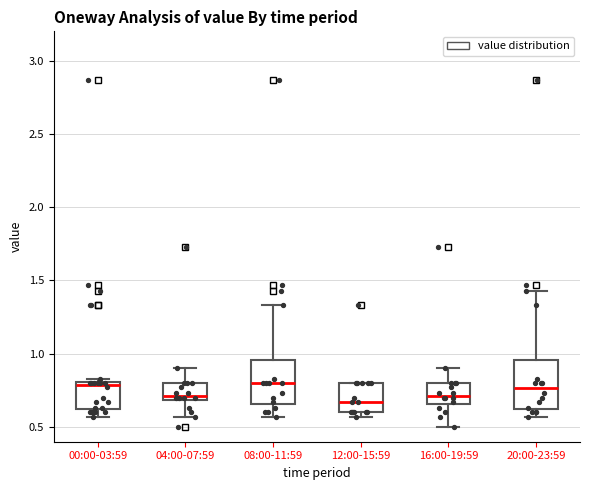

Reading left to right, transcribe this box plot: for each box, give where its median line is, the range the box spans, and where its two whiskers end, as read against the y-axis. The values are not printed on the chart, so give them approximately, as read against the axis.

00:00-03:59: median 0.80 (just below the box's upper edge), box 0.60 to 0.80, whiskers 0.55 to 0.85
04:00-07:59: median 0.70 (just above the box's lower edge), box 0.70 to 0.80, whiskers 0.55 to 0.90
08:00-11:59: median 0.80, box 0.65 to 0.95, whiskers 0.55 to 1.35
12:00-15:59: median 0.65, box 0.60 to 0.80, whiskers 0.55 to 0.80
16:00-19:59: median 0.70, box 0.65 to 0.80, whiskers 0.50 to 0.90
20:00-23:59: median 0.75, box 0.60 to 0.95, whiskers 0.55 to 1.45